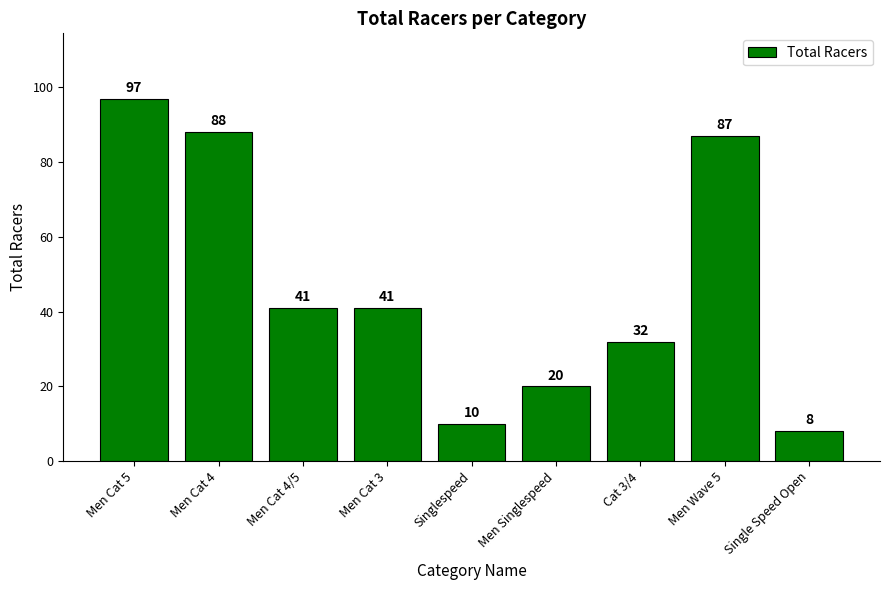

What is the difference between the values at Men Cat 5 and Men Cat 4/5?

56